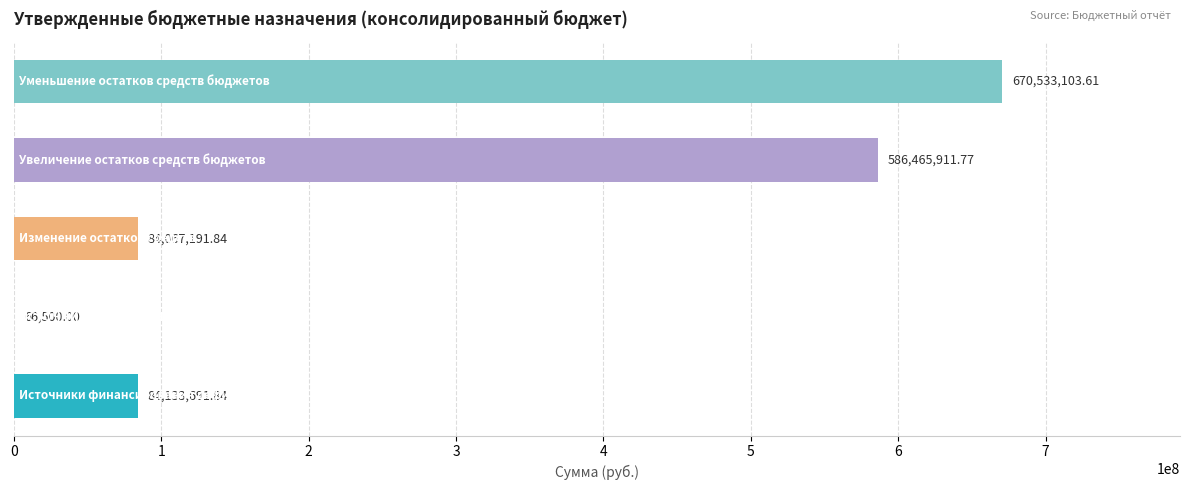

What is the sum of all values?

1425266399.1